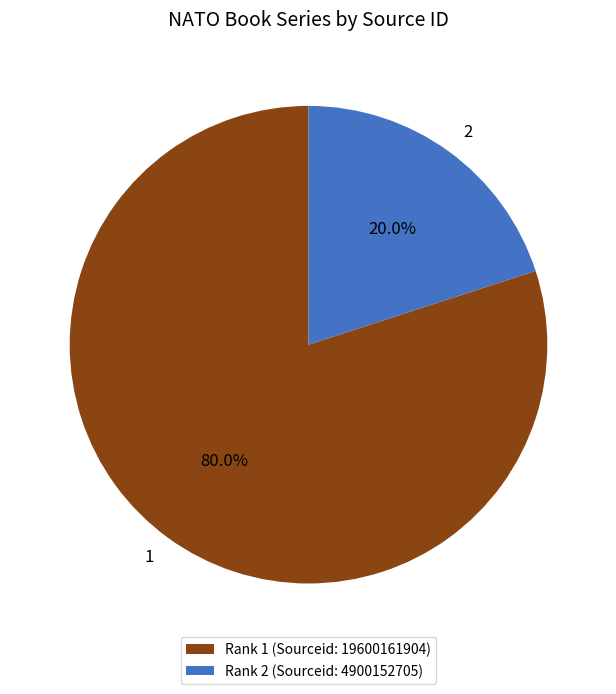

How many slices are in this pie chart?

2